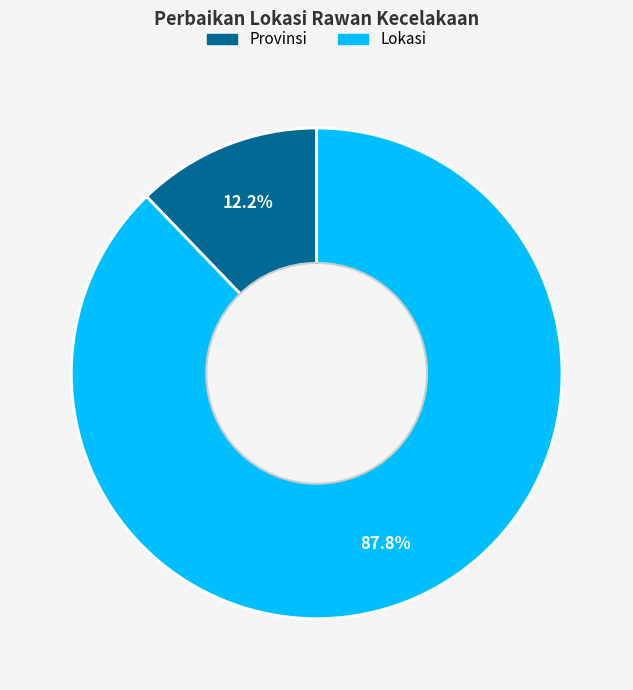

Count the number of slices in the pie.

2